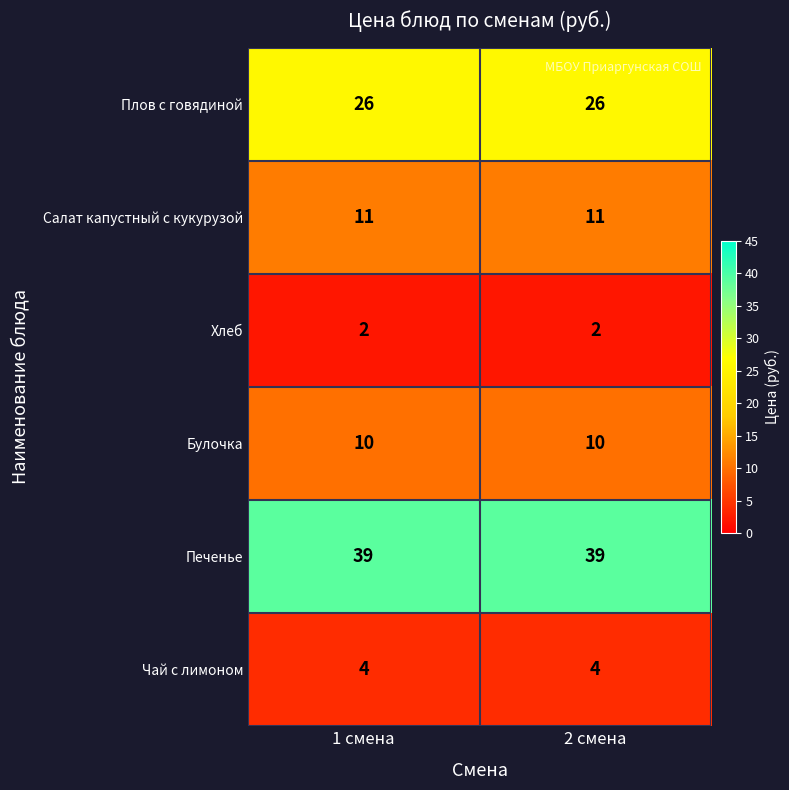

Is it true that Печенье equals 10 at 2 смена?

False